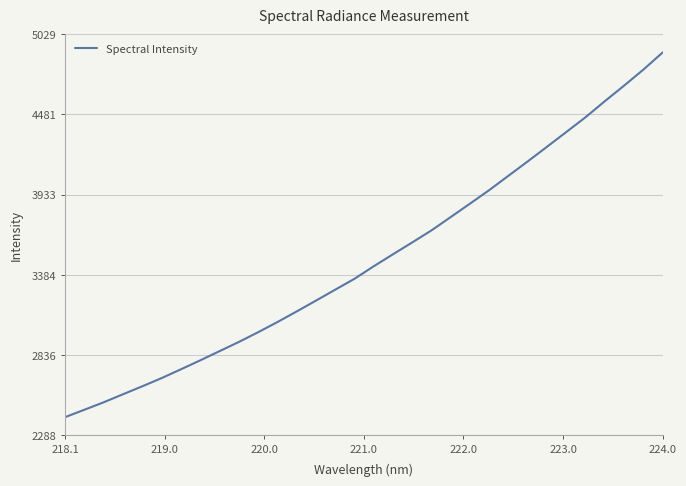

Is this an area chart (filled region under the line)?

No